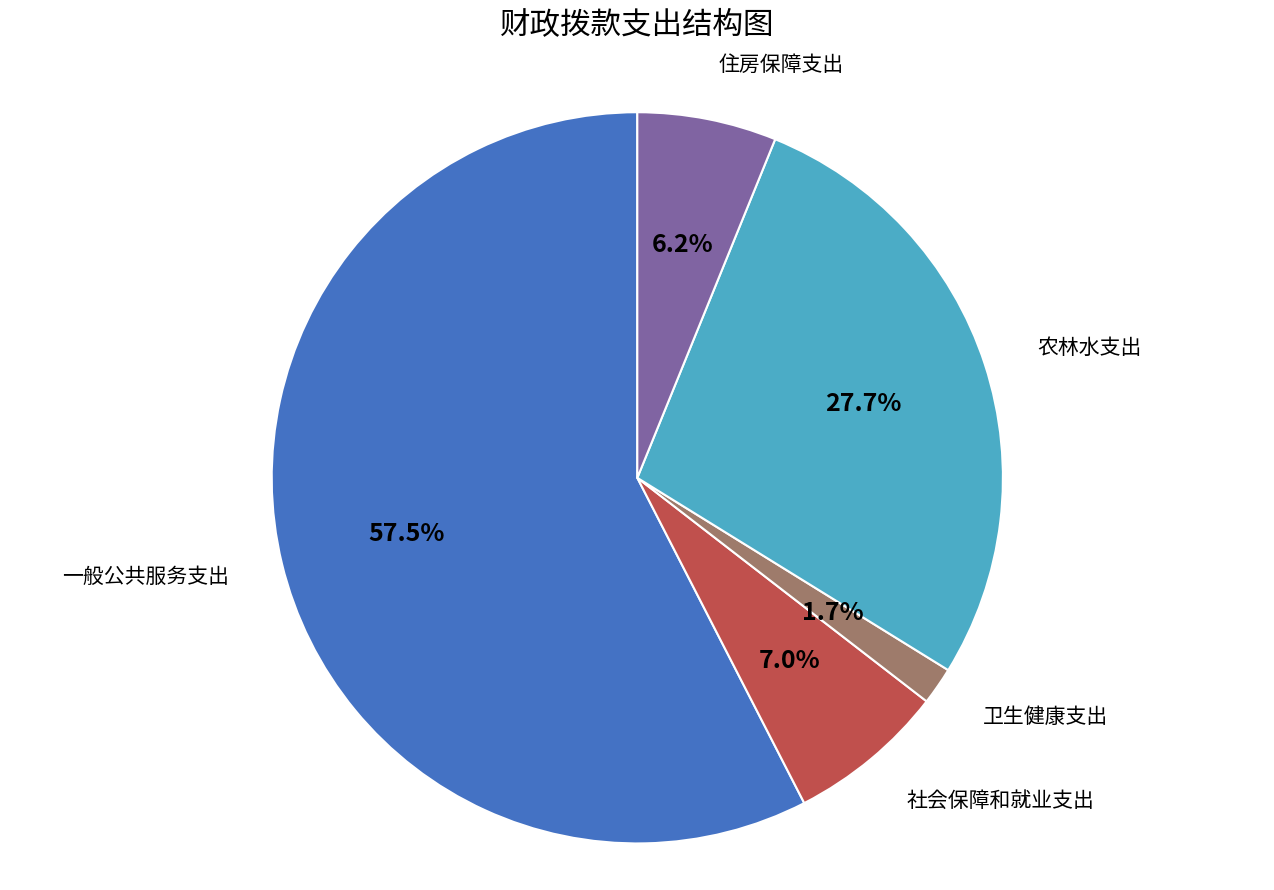

Count the number of slices in the pie.

5